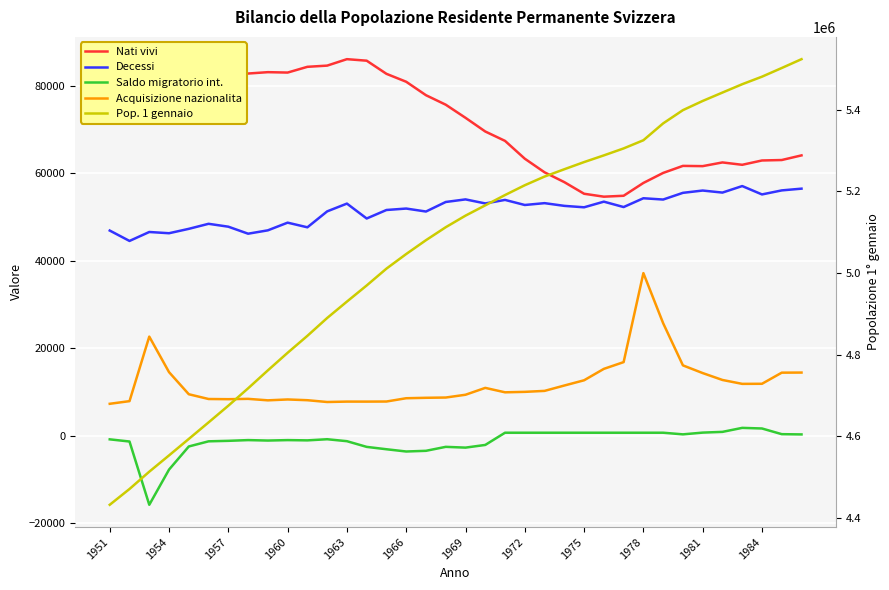

At 1981, list the series in order from smallest to largest.

Saldo migratorio int., Acquisizione nazionalita, Decessi, Nati vivi, Pop. 1 gennaio